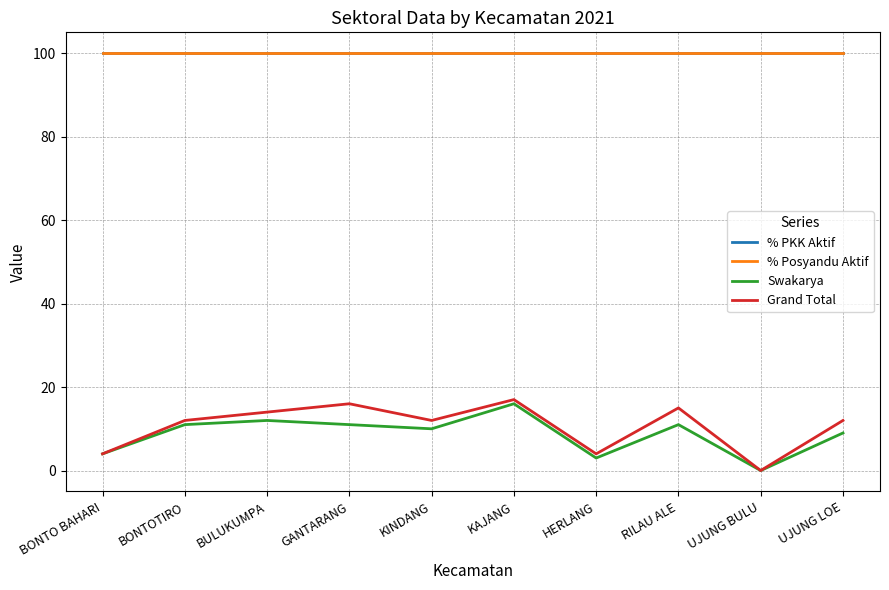

What position from the left is HERLANG?

7